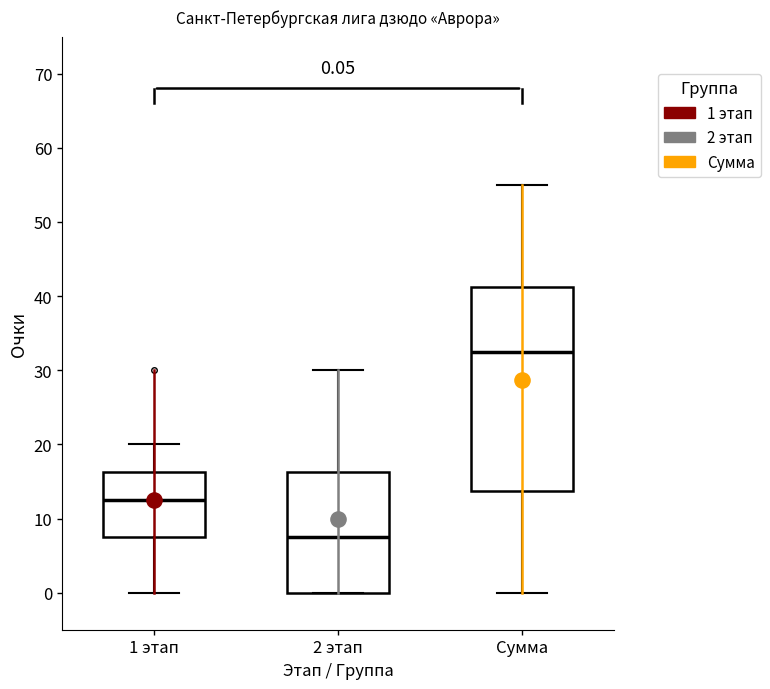

Which box has the highest median line?

Сумма